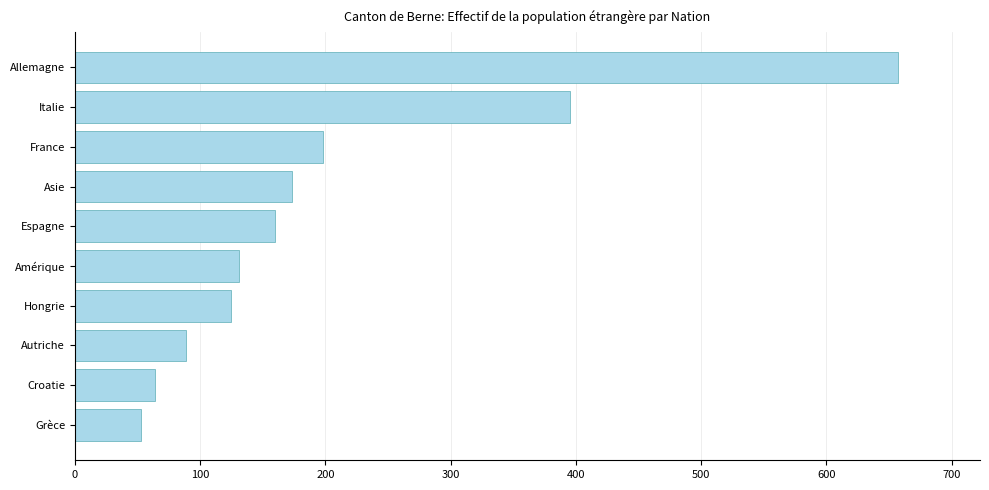

Does the chart contain stacked bars?

No